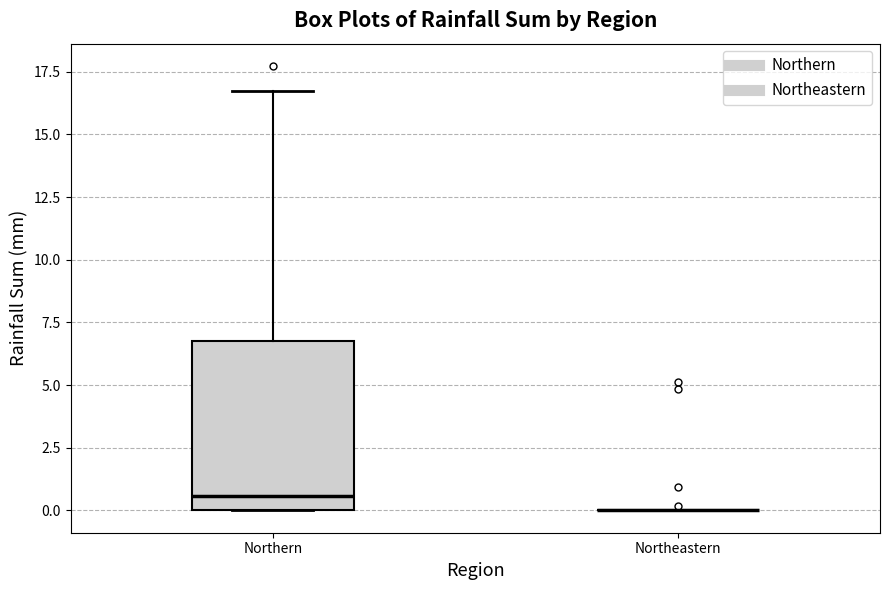

Reading left to right, transcribe this box plot: for each box, give where its median line is, the range the box spans, and where its two whiskers end, as read against the y-axis. The values are not printed on the chart, so give them approximately, as read against the axis.

Northern: median 0.5, box 0.0 to 7.0, whiskers 0.0 to 16.5
Northeastern: box collapsed to a line at 0.0, whiskers 0.0 to 0.0